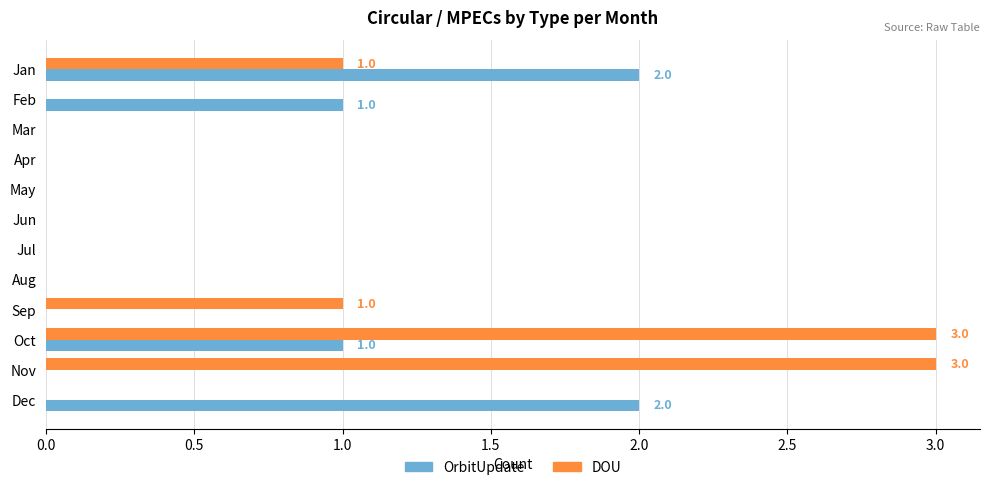

The value of DOU at Sep is 0. True or false?

False